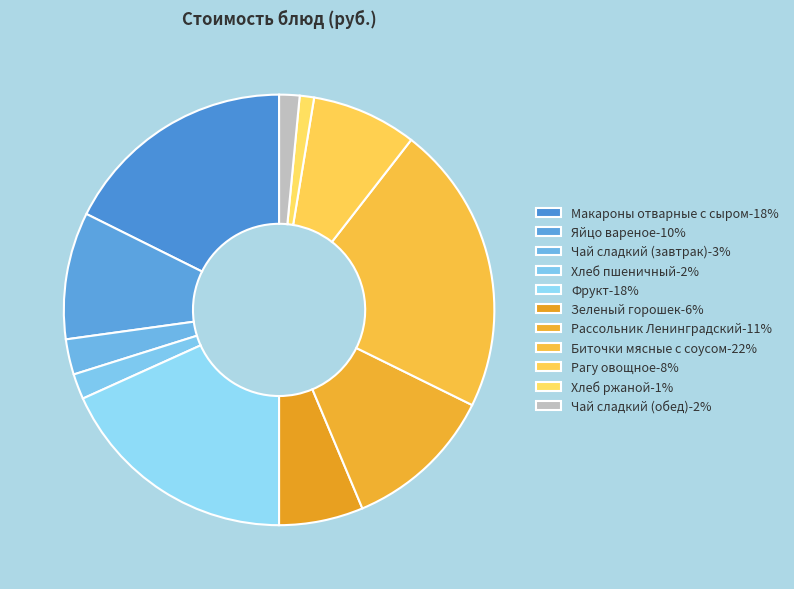

To the nearest percent, what portion does Зеленый горошек represent?

6%